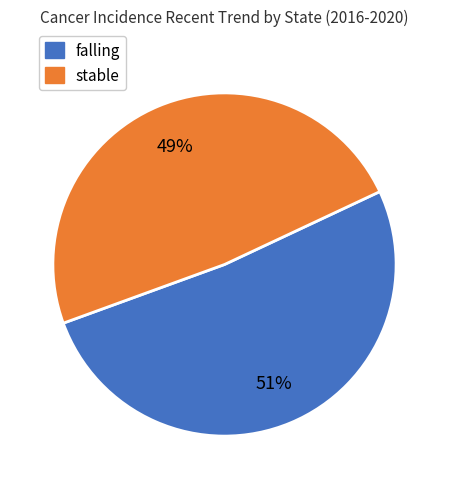

To the nearest percent, what is the average slice percentage?

50%